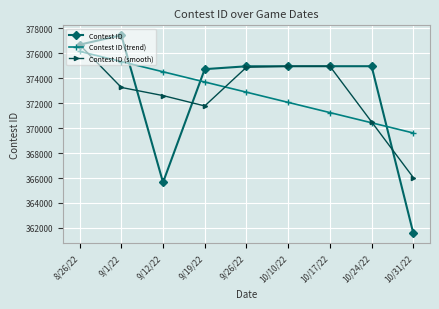

What is the total value across all series at 10/24/22?

1115861.5